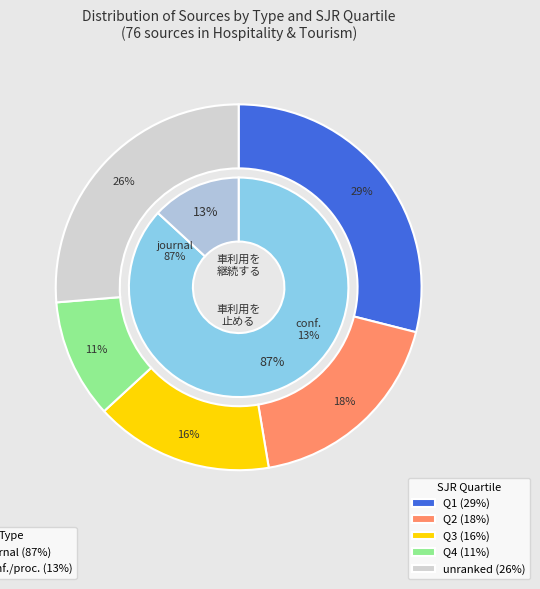

Which category accounts for the majority?

journal